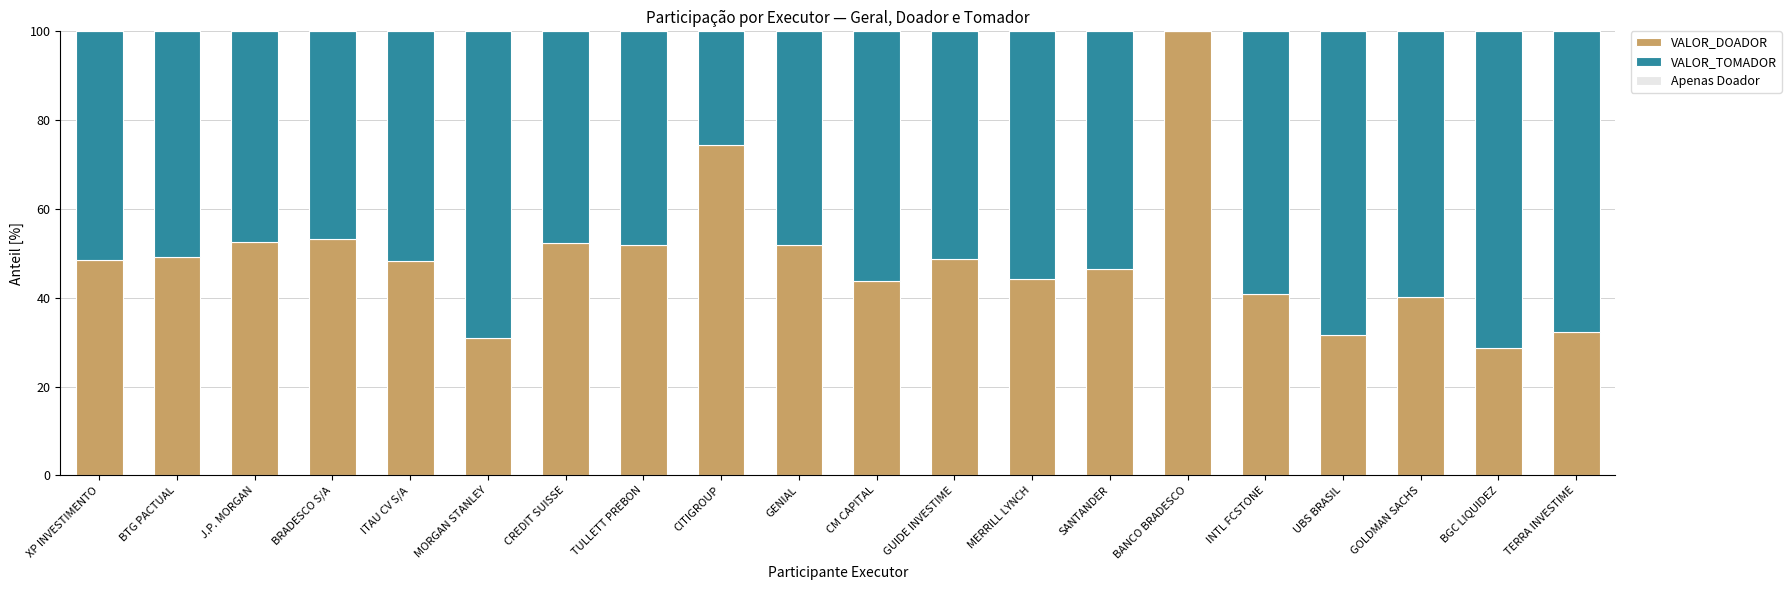

The VALOR_DOADOR series shows 31.0 at MORGAN STANLEY. True or false?

True